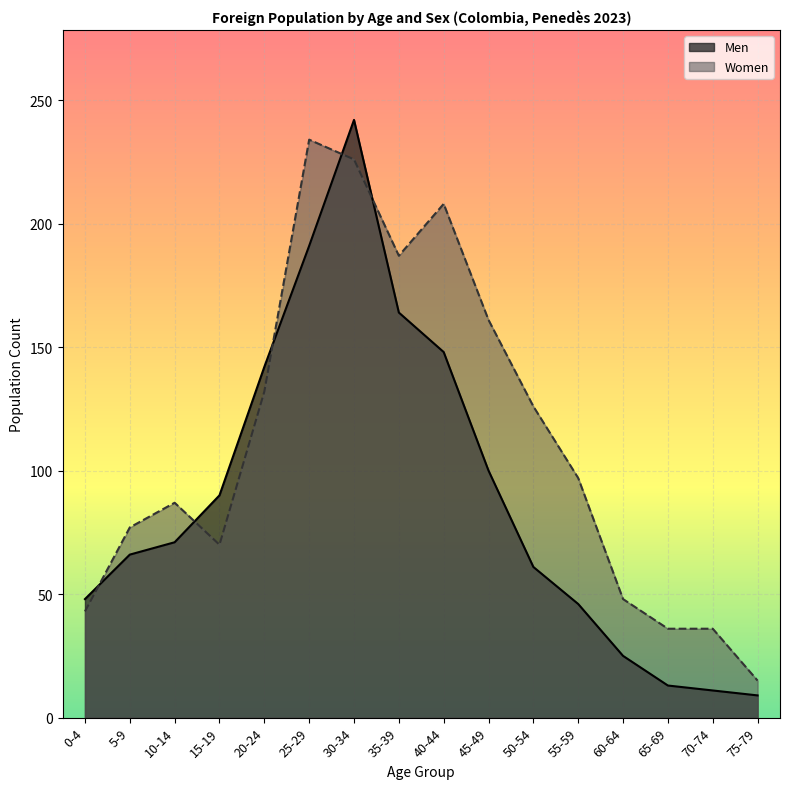

What is the maximum value shown in the chart?

242